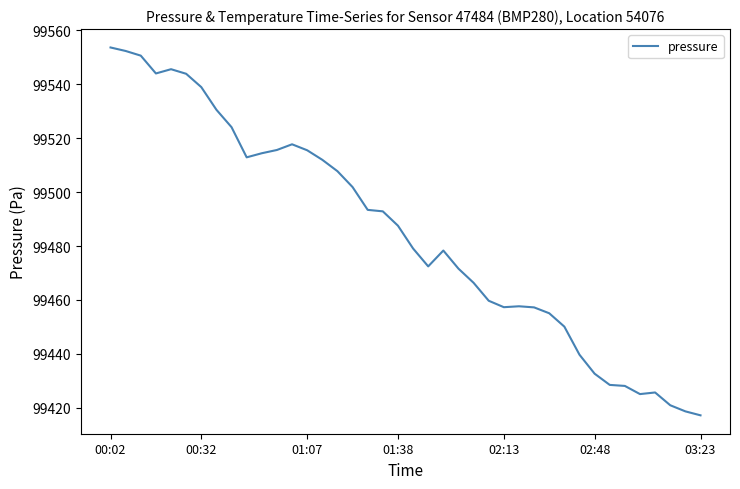

What is the minimum value shown in the chart?

99417.2